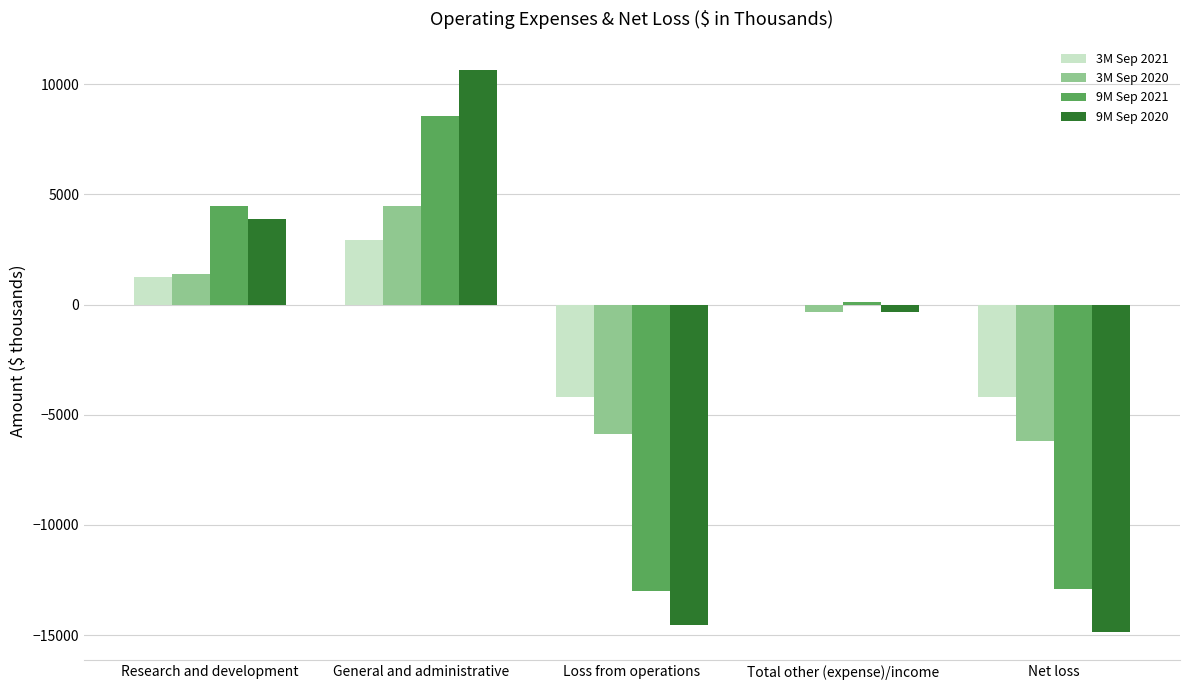

What is the greatest value displayed?

10657